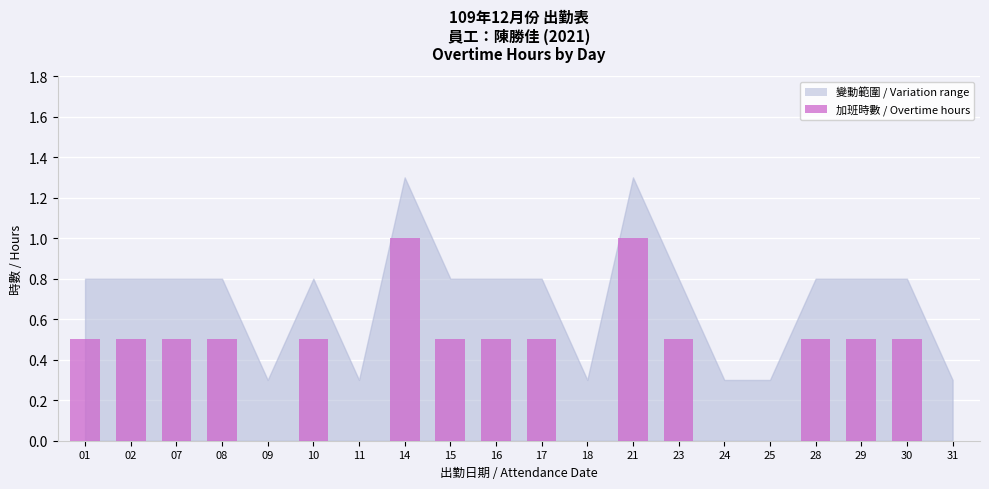

The chart shows a value of 0.5 at 08. True or false?

True